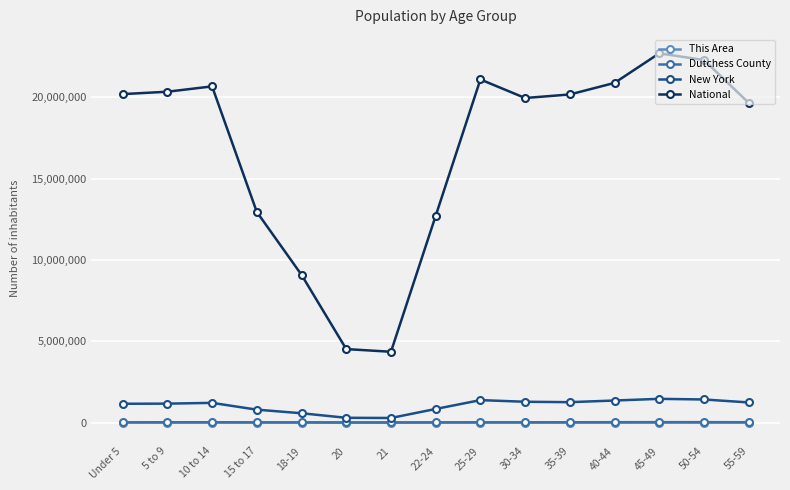

What is the label of the 10th point from the right?

20